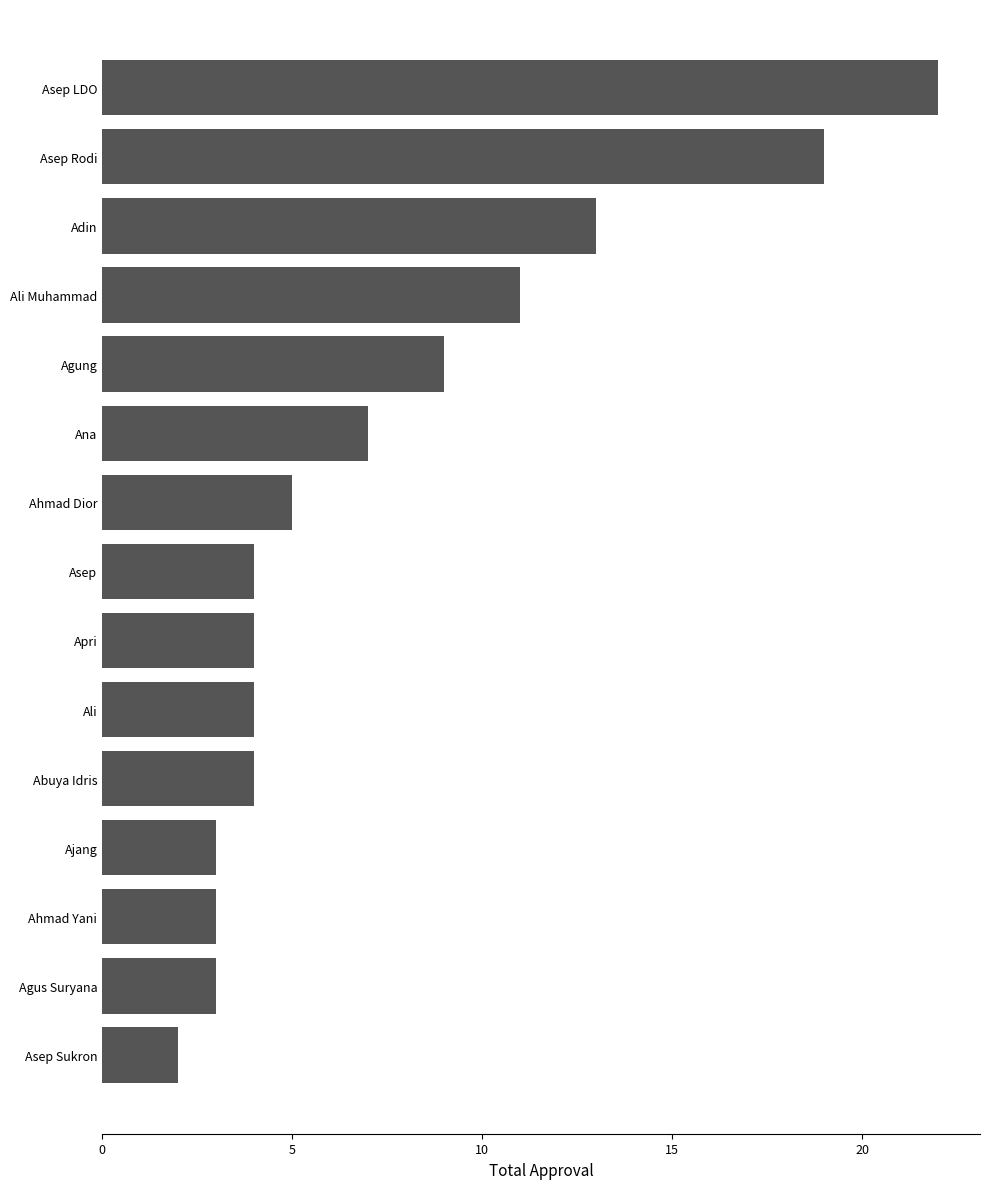

The value at Ajang is 2. True or false?

False